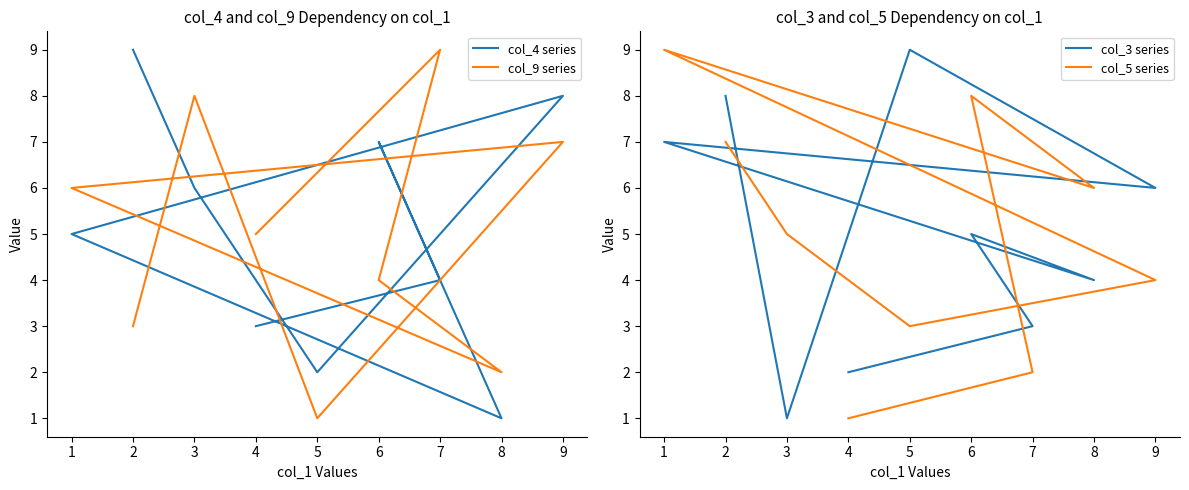

How many times do col_5 series and col_4 series cross each other?

4